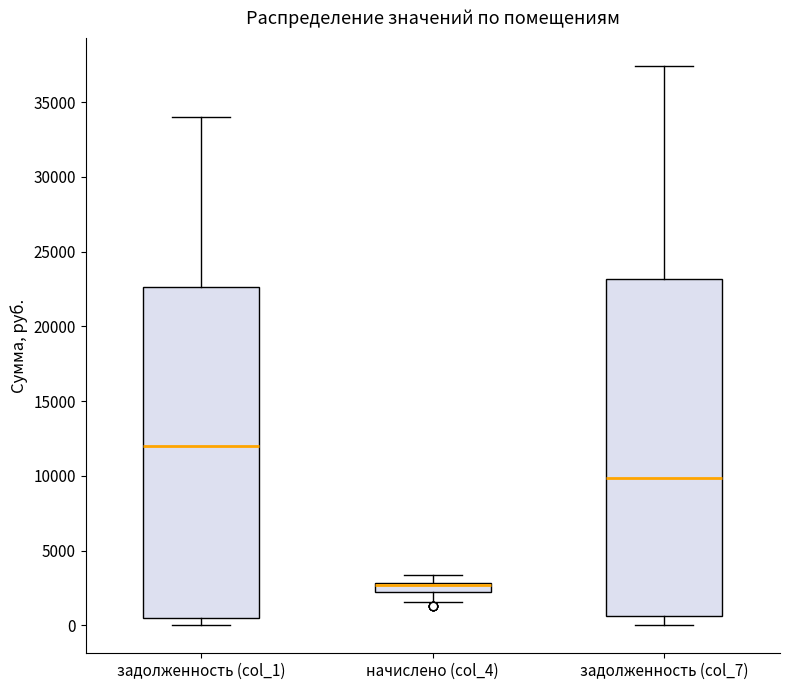

Which box has the highest median line?

задолженность (col_1)